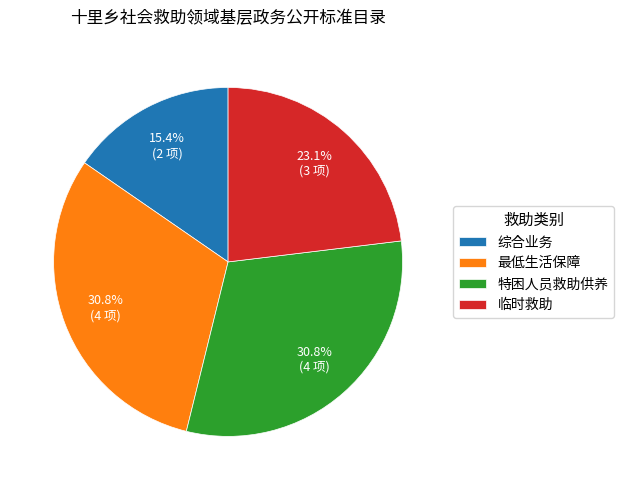

Is there a majority slice in this chart?

No